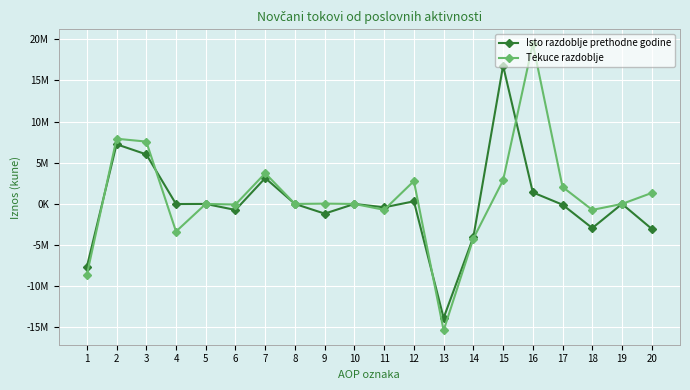

What is the minimum value shown in the chart?

-15359053